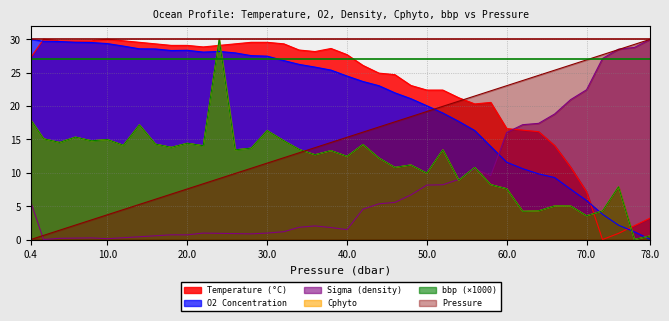

How many values in the p series are below 15?

20